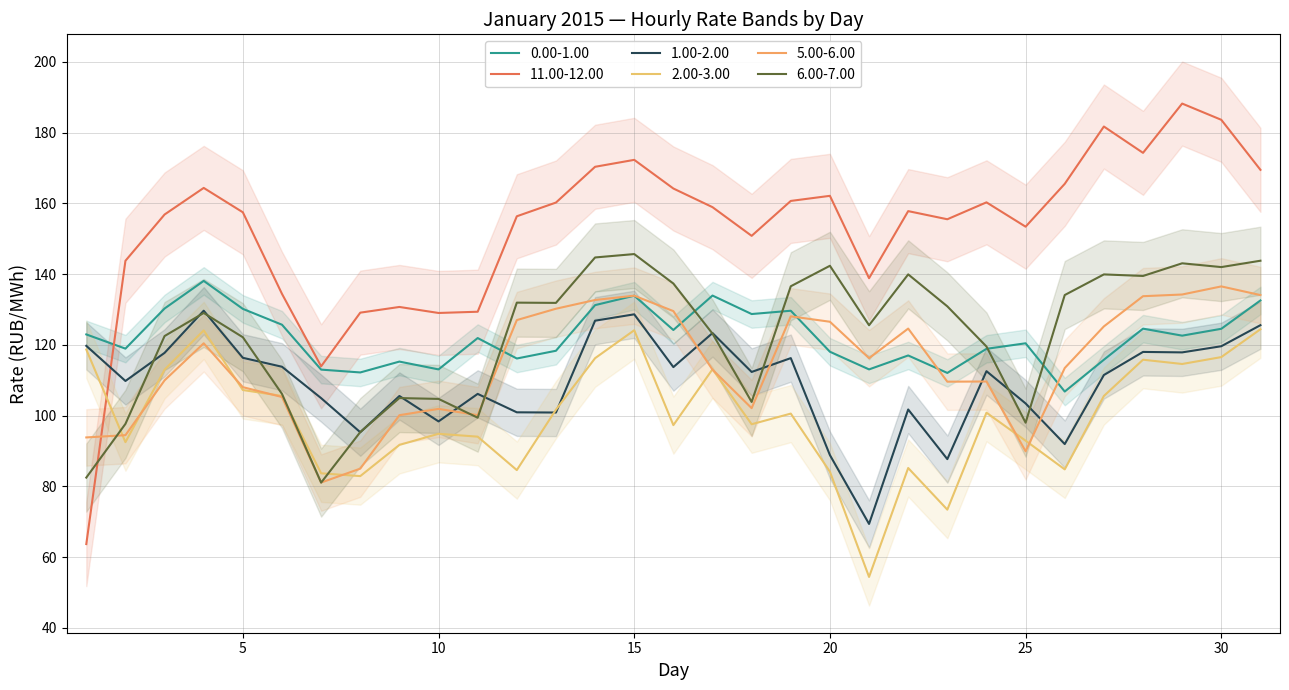

At which category is the sum across all series the highest?

15